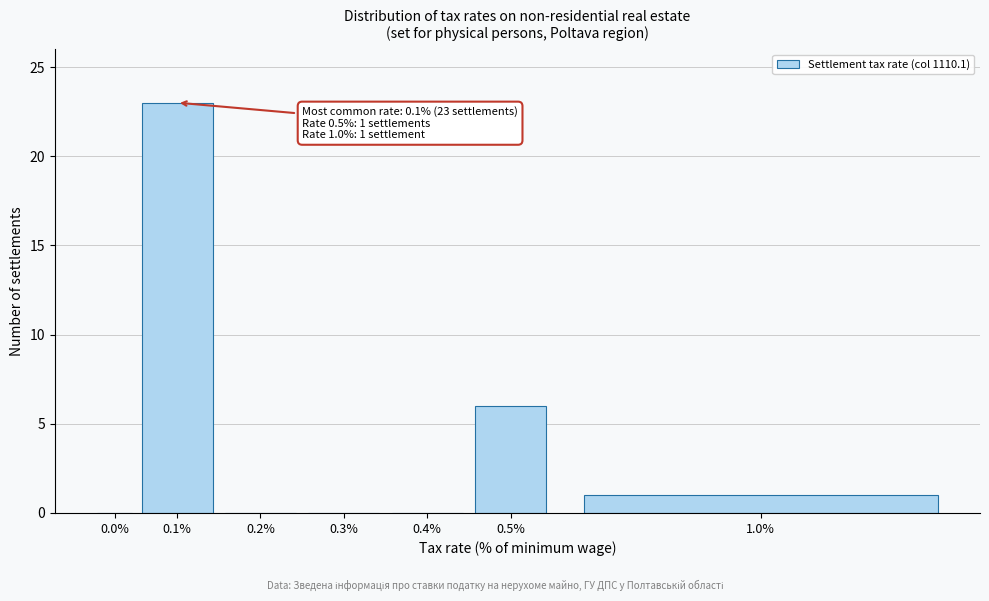

Reading left to right, what are all the values shown in this chart?

0.0%=0	0.1%=23	0.2%=0	0.3%=0	0.4%=0	0.5%=6	1.0%=1